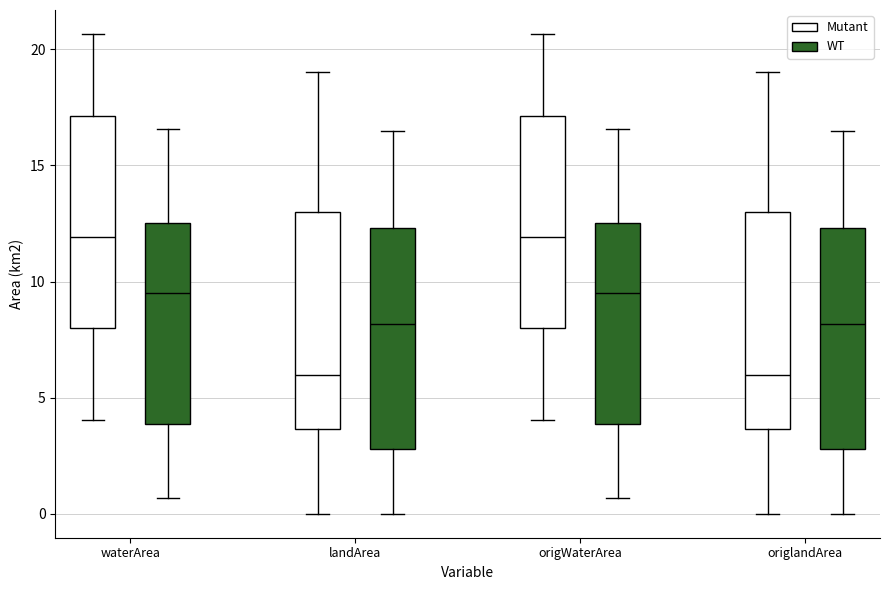

Reading left to right, transcribe this box plot: for each box, give where its median line is, the range the box spans, and where its two whiskers end, as read against the y-axis. The values are not printed on the chart, so give them approximately, as read against the axis.

waterArea (Mutant): median 12.0, box 8.0 to 17.0, whiskers 4.0 to 20.5
waterArea (WT): median 9.5, box 4.0 to 12.5, whiskers 0.5 to 16.5
landArea (Mutant): median 6.0, box 3.5 to 13.0, whiskers 0.0 to 19.0
landArea (WT): median 8.0, box 3.0 to 12.5, whiskers 0.0 to 16.5
origWaterArea (Mutant): median 12.0, box 8.0 to 17.0, whiskers 4.0 to 20.5
origWaterArea (WT): median 9.5, box 4.0 to 12.5, whiskers 0.5 to 16.5
origlandArea (Mutant): median 6.0, box 3.5 to 13.0, whiskers 0.0 to 19.0
origlandArea (WT): median 8.0, box 3.0 to 12.5, whiskers 0.0 to 16.5